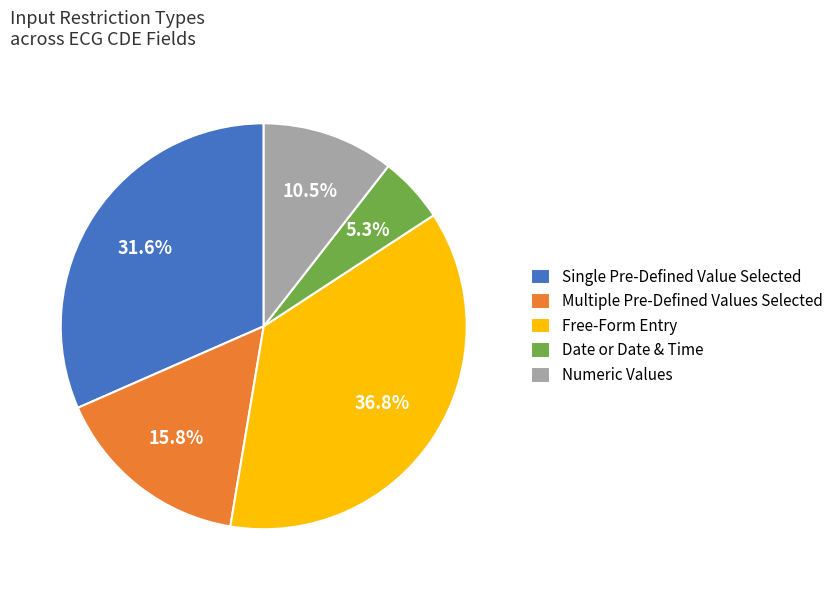

Approximately how many times larger is the value at Multiple Pre-Defined Values Selected compared to Date or Date & Time?

3.0